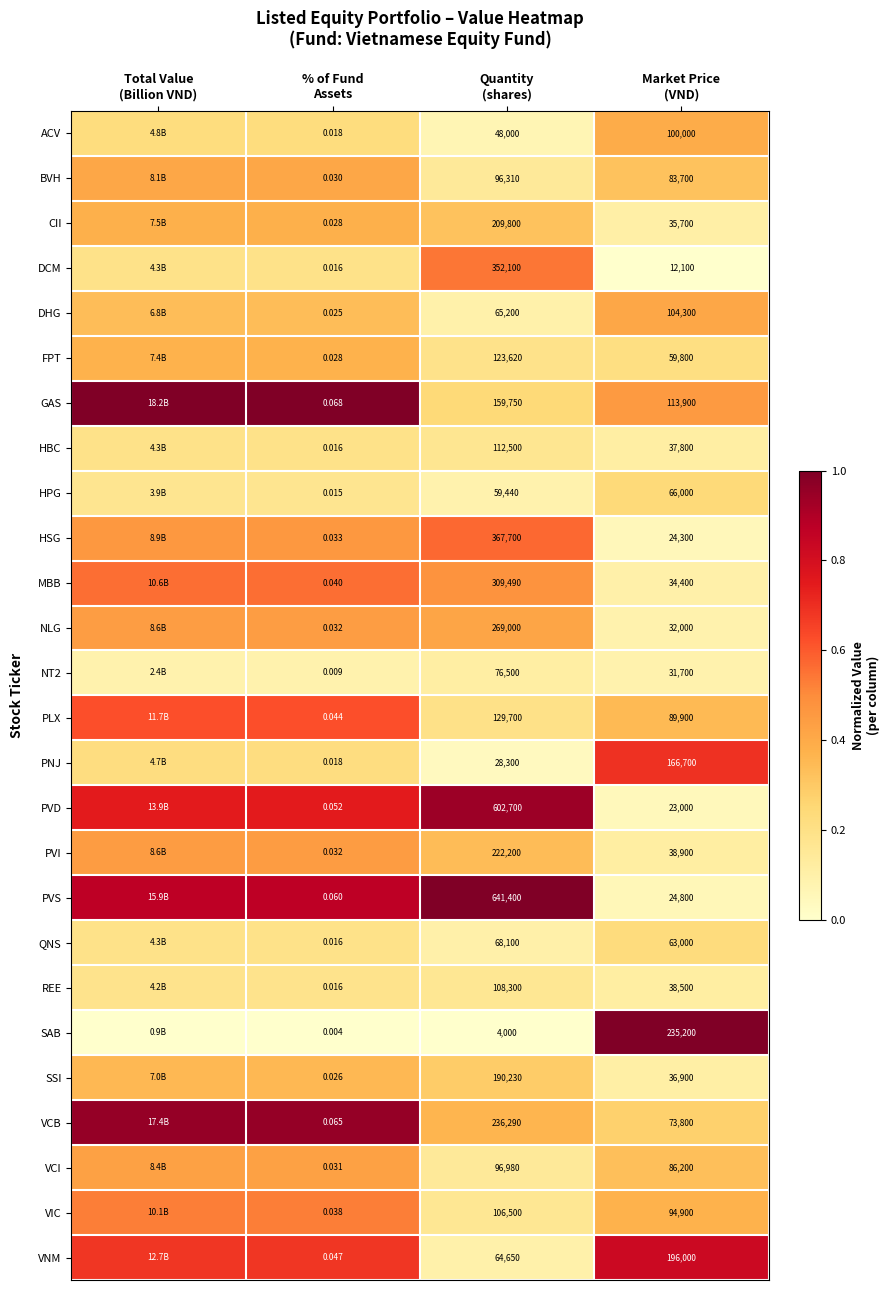

Is it true that PVD equals 1.1 at % of Fund Assets?

False